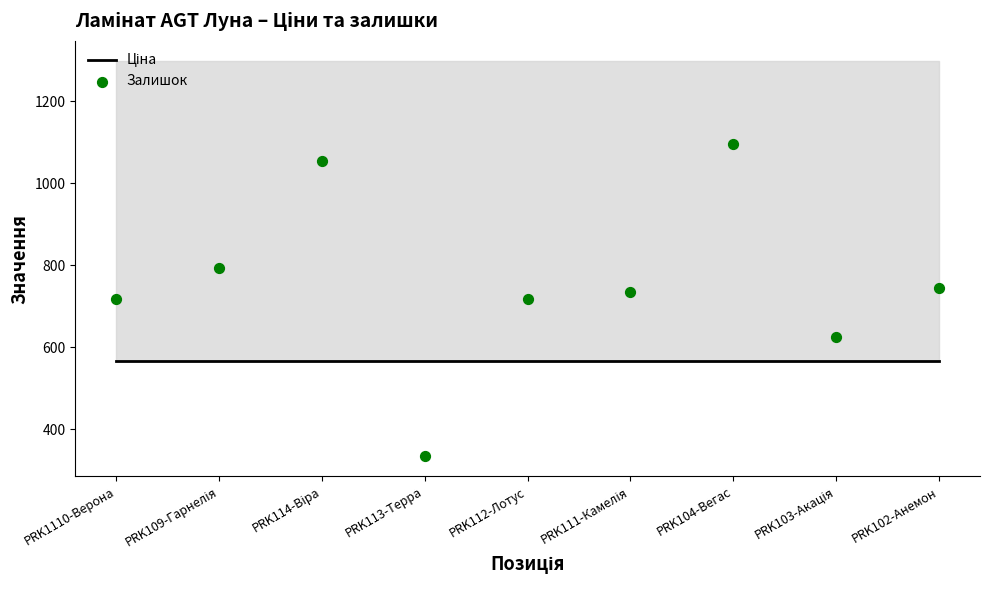

At which category is the sum across all series the highest?

PRK104-Вегас